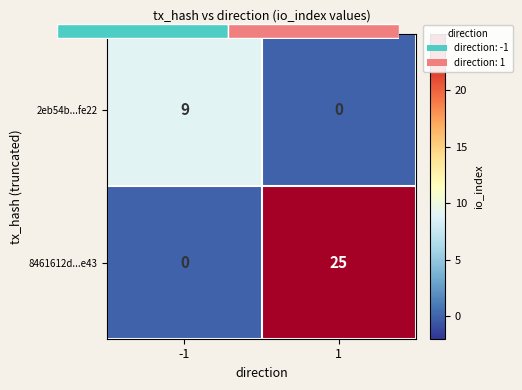

Rank the series at -1 from highest to lowest value.

2eb54b...fe22, 8461612d...e43